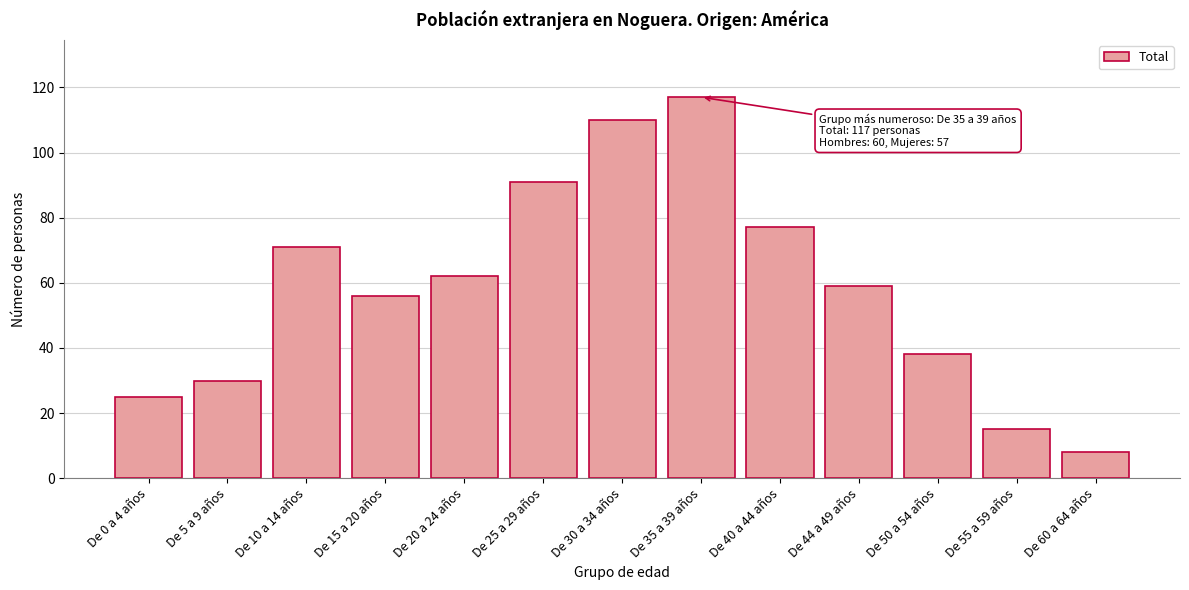

Reading left to right, list all the values displayed in this chart.

25	30	71	56	62	91	110	117	77	59	38	15	8